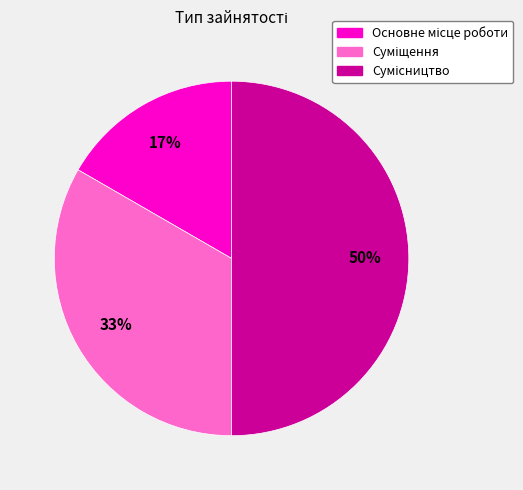

To the nearest percent, what is the difference between the largest and smallest slice percentages?

33%